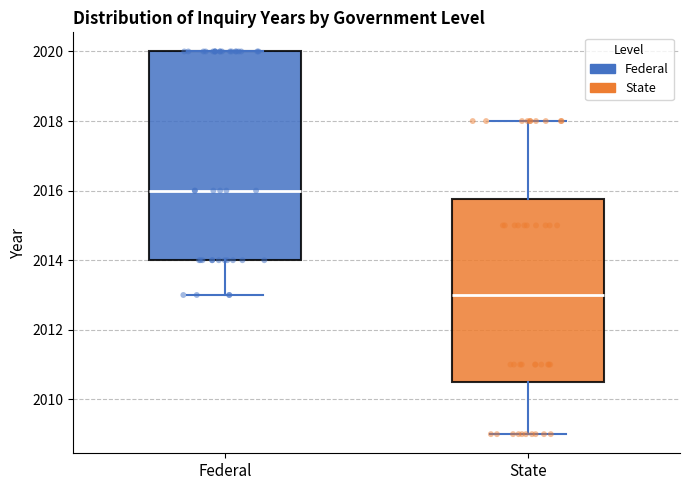

Which box's median line is the lowest?

State